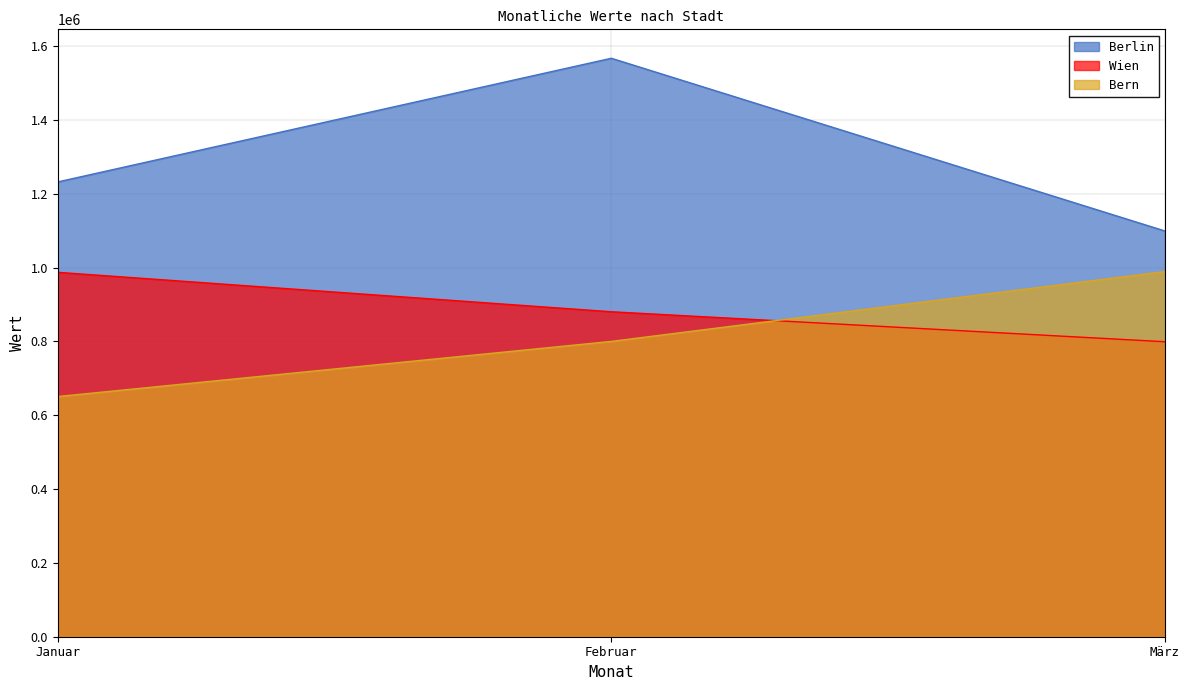

At which label does Bern reach its minimum?

Januar